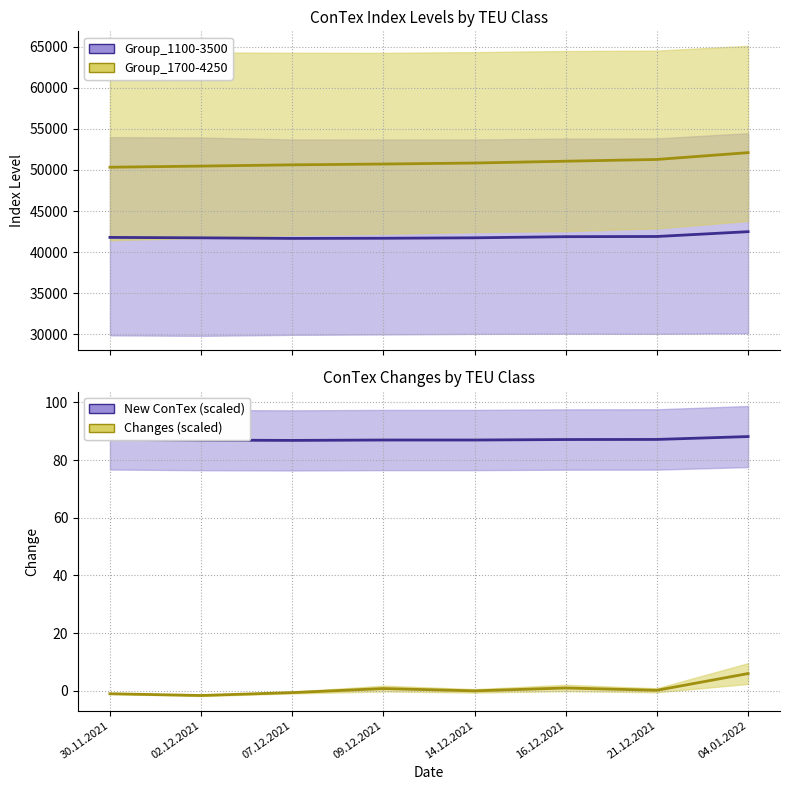

What is the label of the 7th point from the right?

02.12.2021